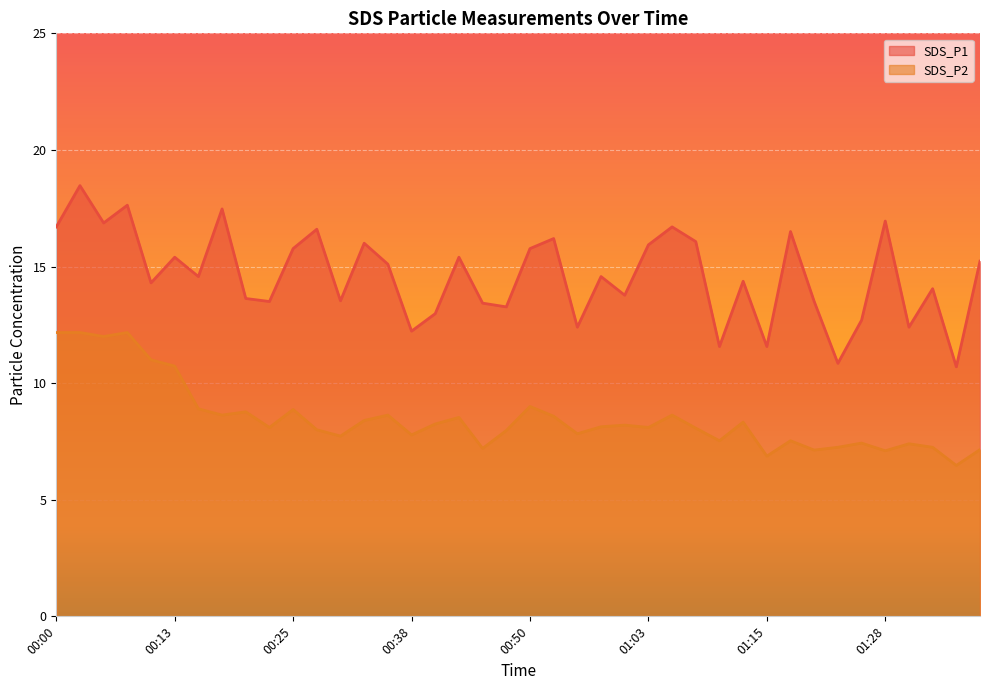

At 00:53, list the series in order from largest to smallest.

SDS_P1, SDS_P2